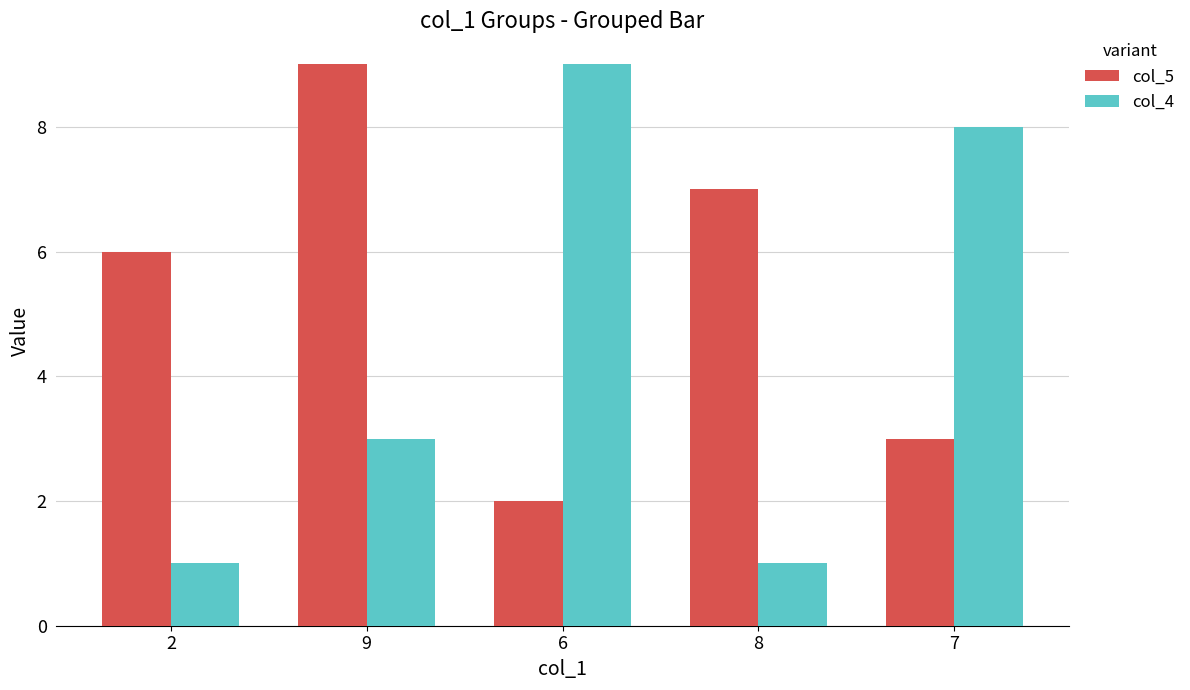

True or false: col_5 has a value of 12 at 9.

False